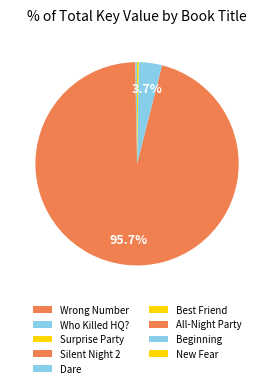

What is the largest slice in the pie chart?

All-Night Party